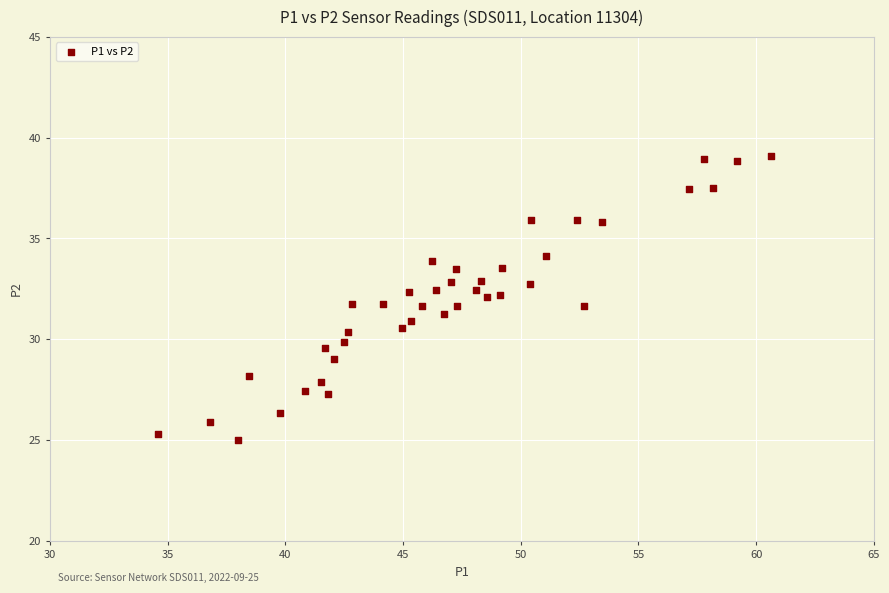

What is the range of Y values (max minus min)?

14.1